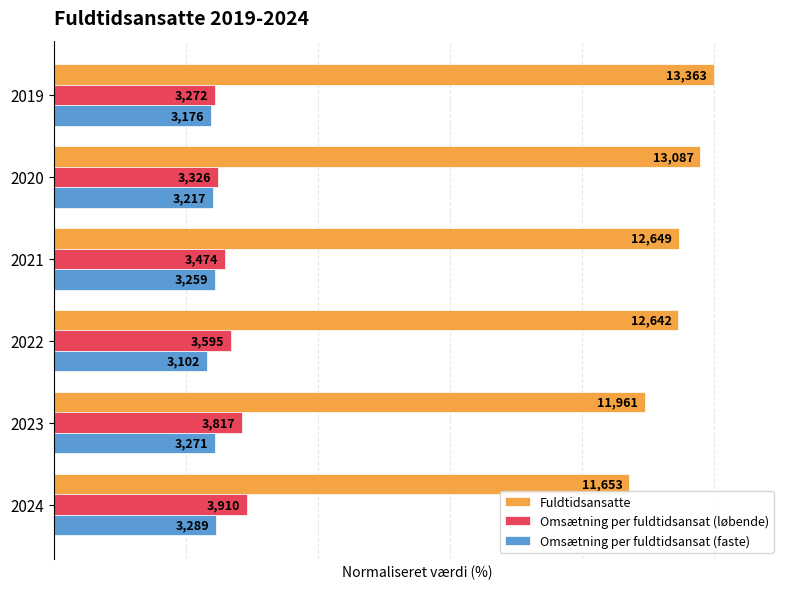

What are all the series names shown in the legend?

Fuldtidsansatte, Omsætning per fuldtidsansat (løbende), Omsætning per fuldtidsansat (faste)